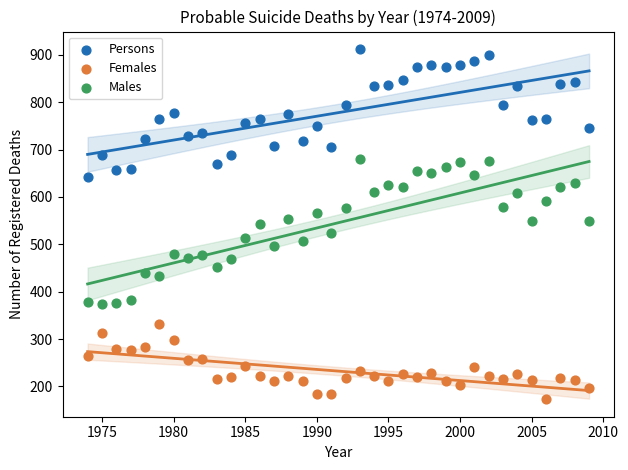

Across all data points, what is the range of X values (max minus min)?

35